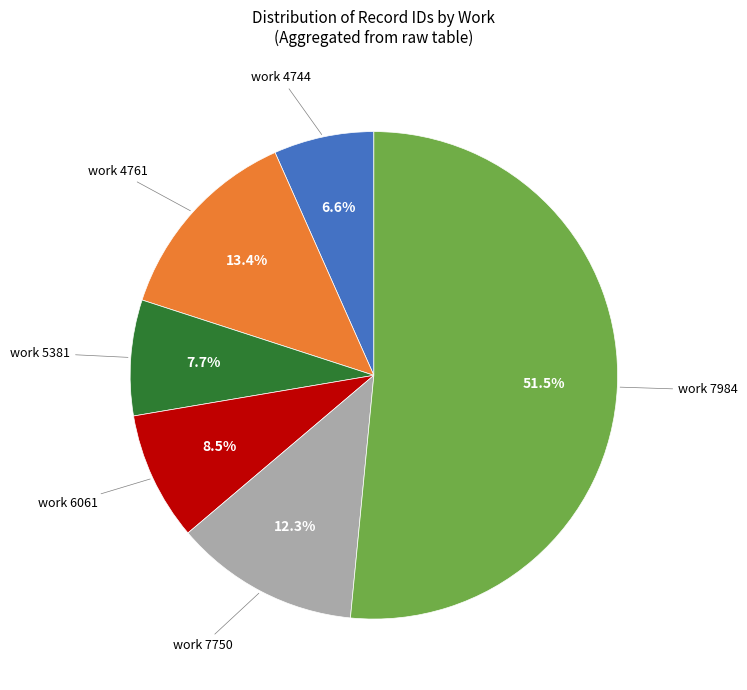

Which slice is the largest?

work 7984